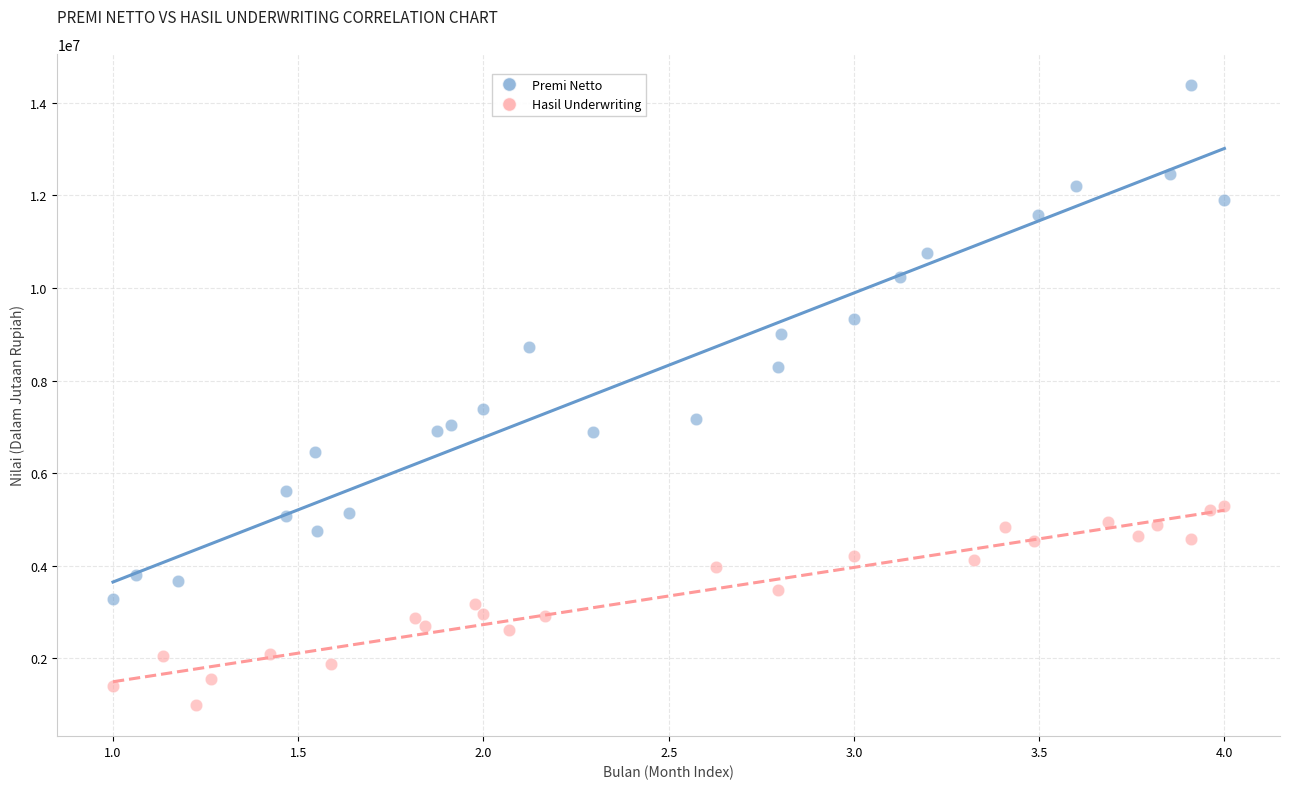

What are all the series names shown in the legend?

Premi Netto, Hasil Underwriting